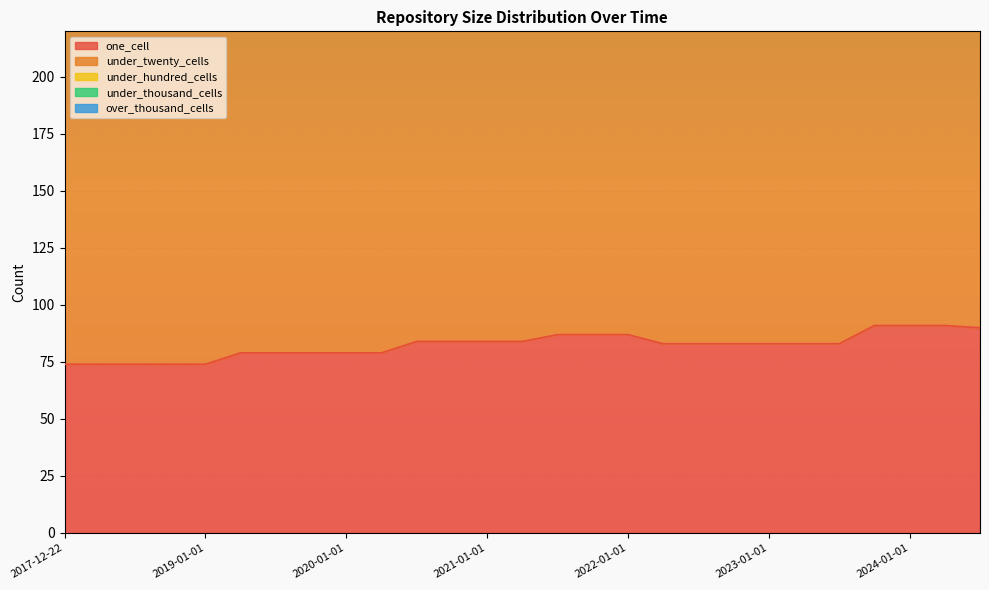

Where does the under_twenty_cells series first go above 161?

2021-07-01